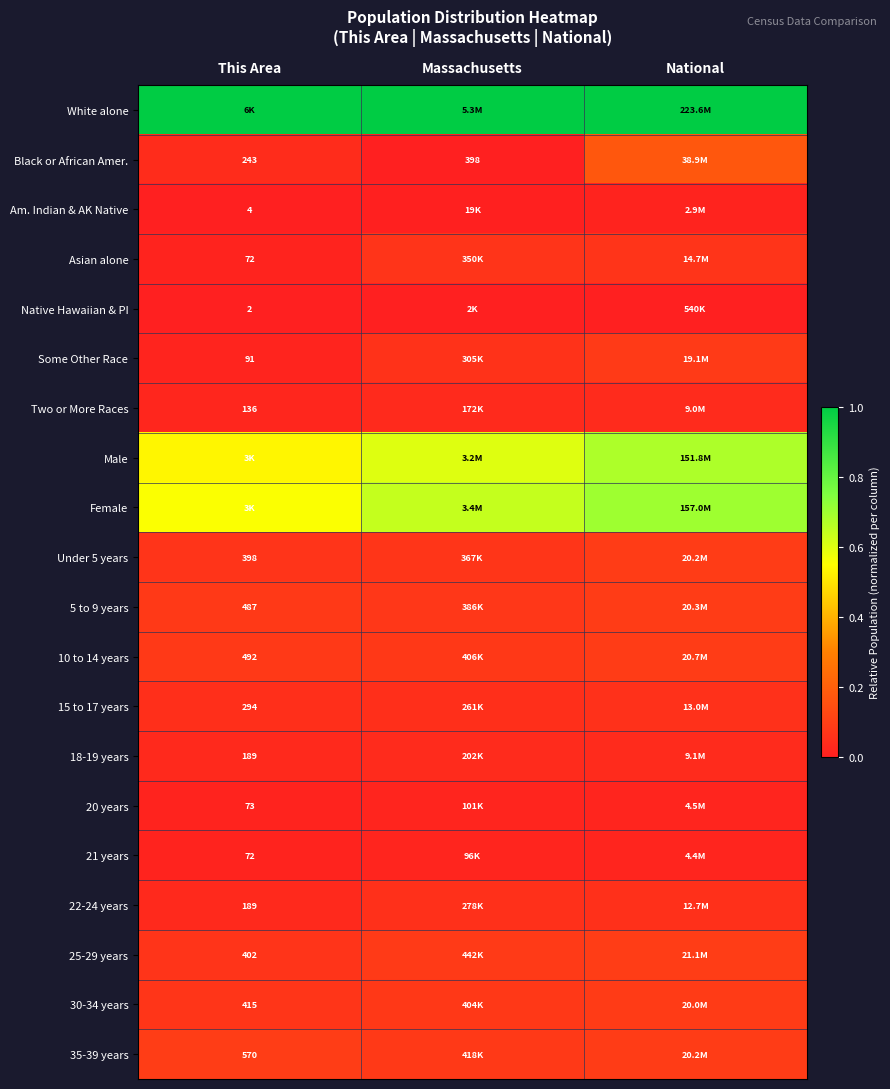

Is the value of Asian alone at This Area greater than the value of 30-34 years at This Area?

No